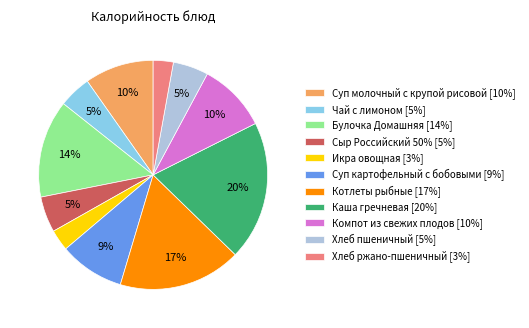

To the nearest percent, what is the average slice percentage?

9%